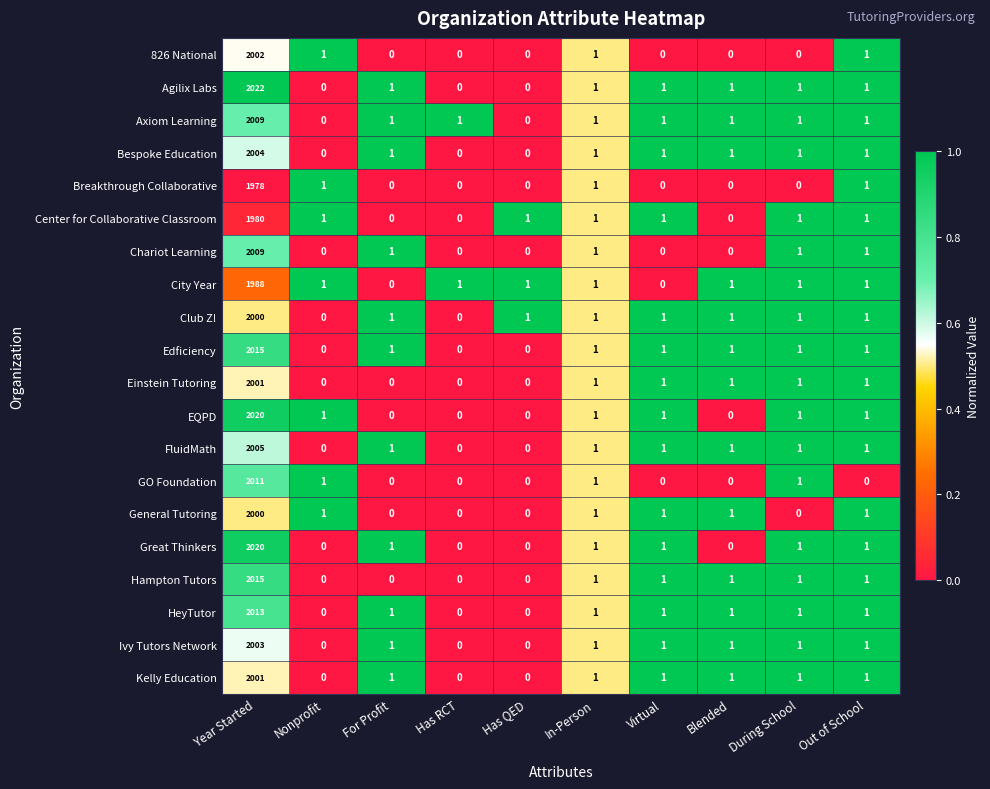

Is it true that EQPD equals 0 at Has QED?

True